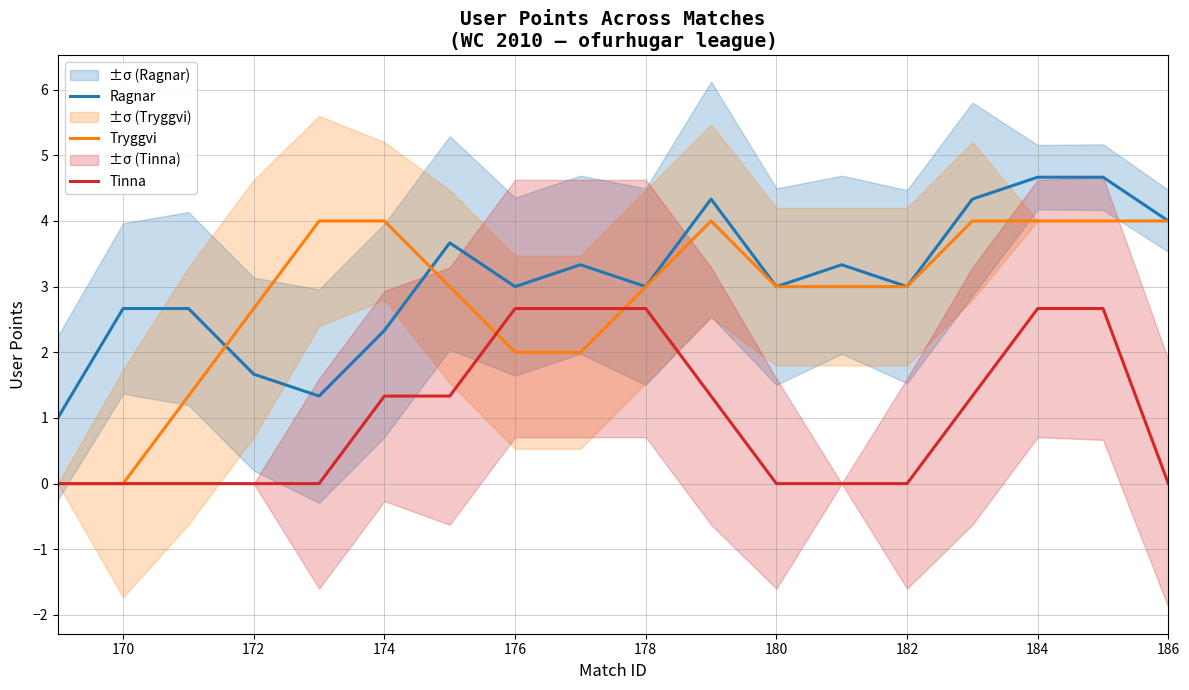

True or false: Ragnar has a value of 4.5 at 178.

False